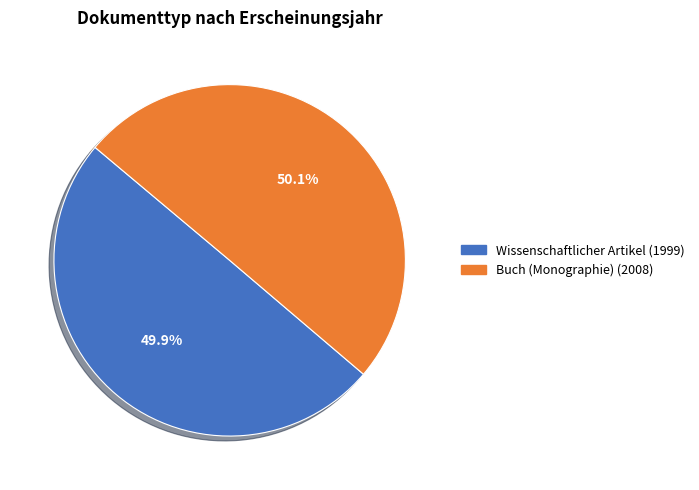

What is the ratio of the value at Buch (Monographie) (2008) to the value at Wissenschaftlicher Artikel (1999)?

1.0